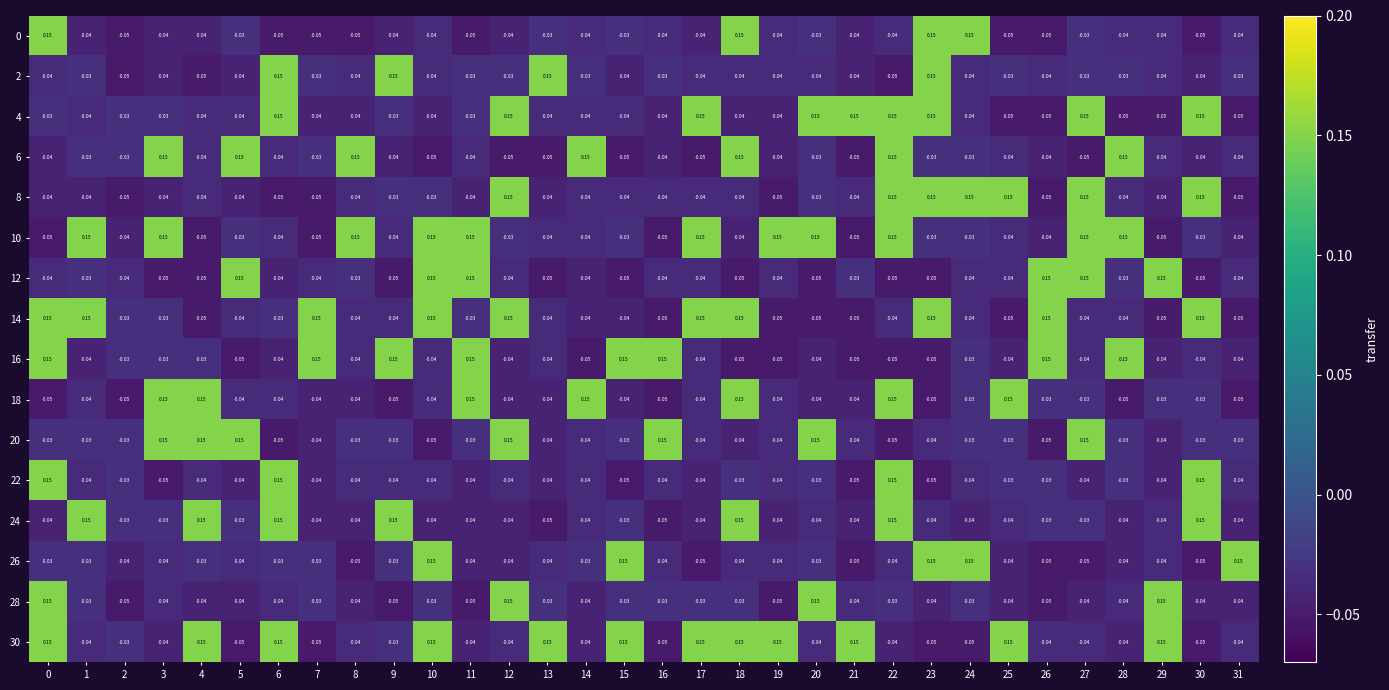

How many values in the 10 series are below 0?

21